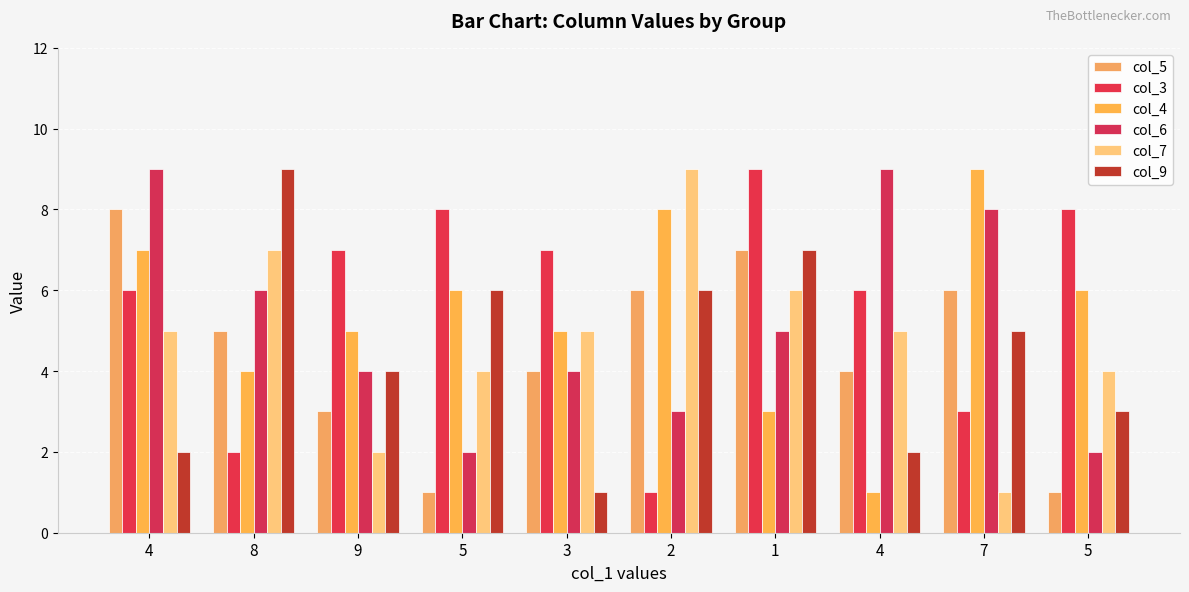

At which category does the chart reach its minimum across all series?

5